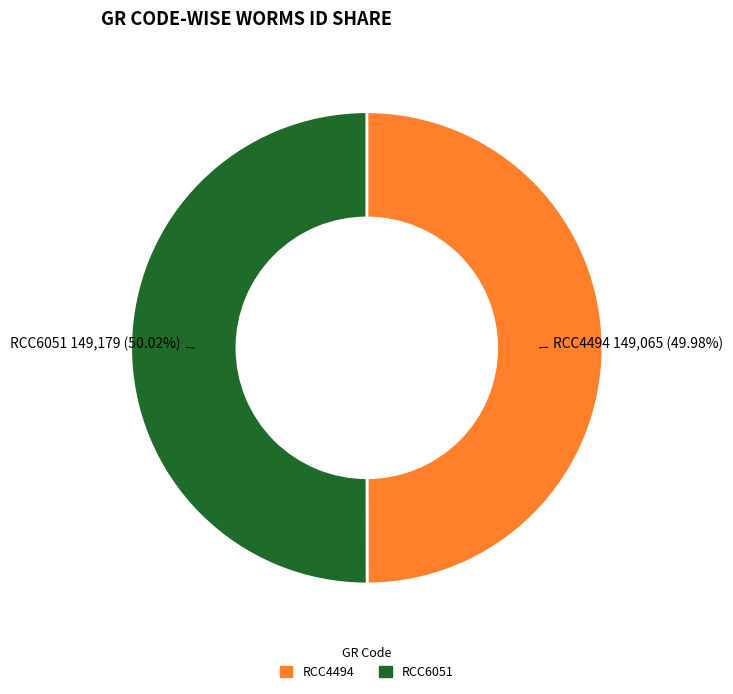

To the nearest percent, what portion does RCC4494 represent?

50%